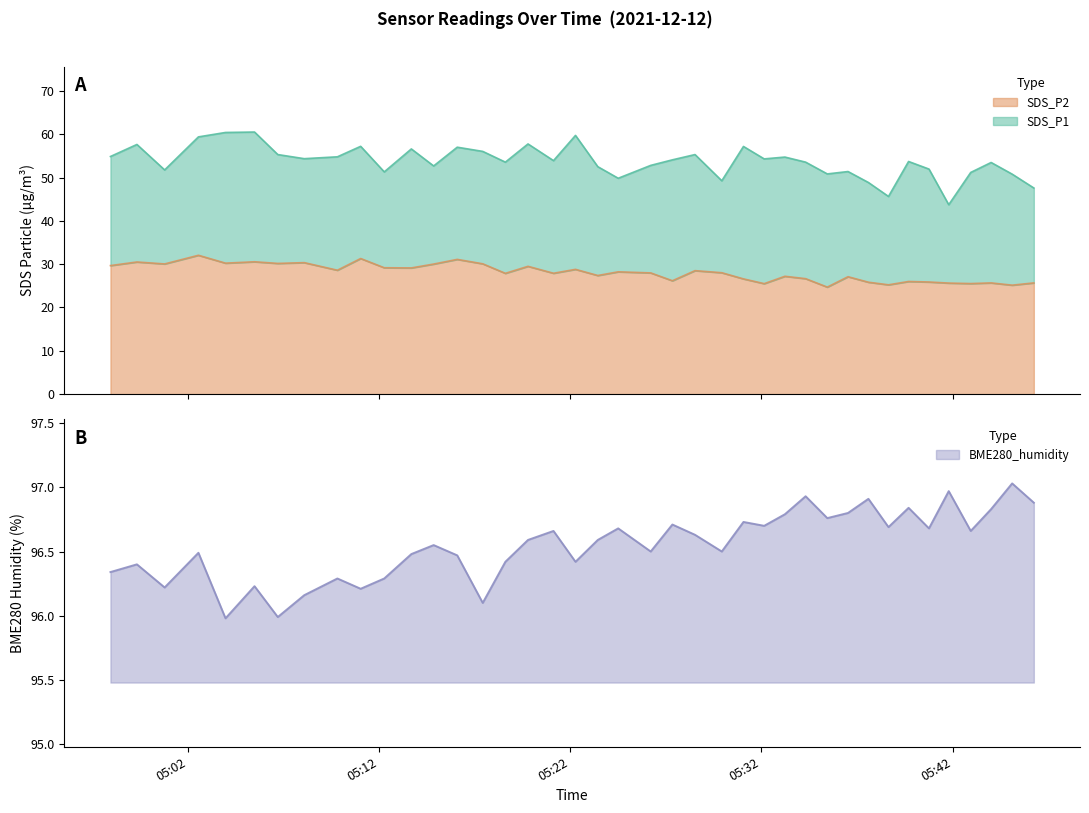

What is the minimum value for SDS_P2?

24.7